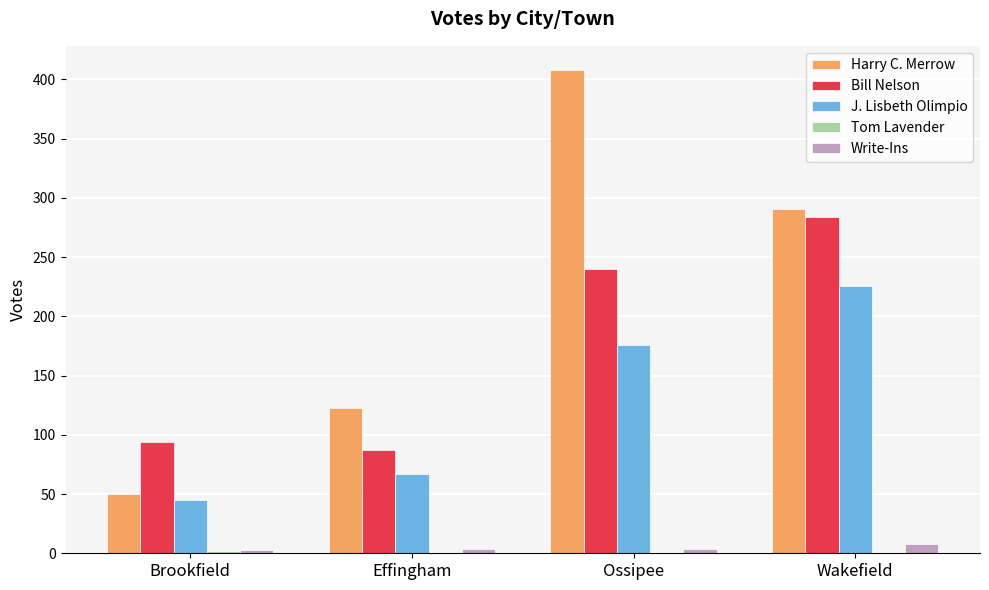

Is the value of Harry C. Merrow at Ossipee greater than the value of Bill Nelson at Effingham?

Yes